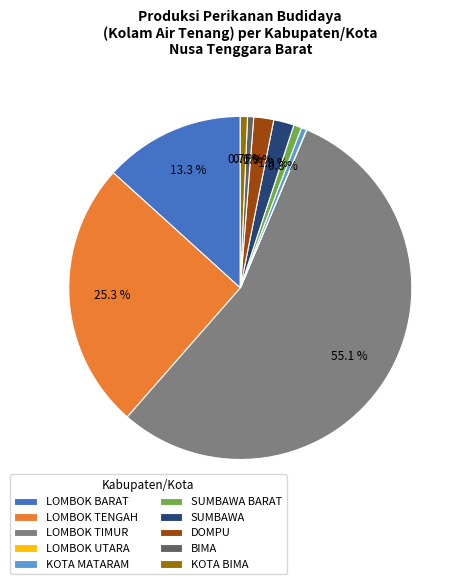

Which has a higher value, BIMA or LOMBOK BARAT?

LOMBOK BARAT